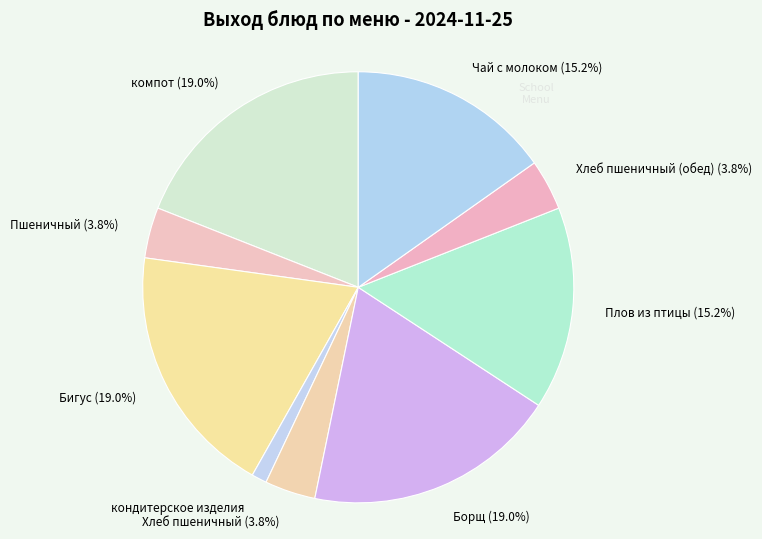

Does компот represent more than half of the total?

No